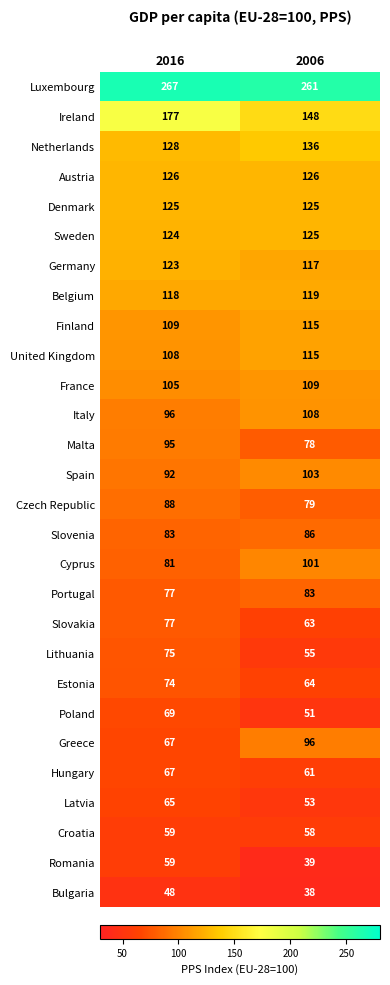

What is the spread (max minus min) of values at 2006?

223